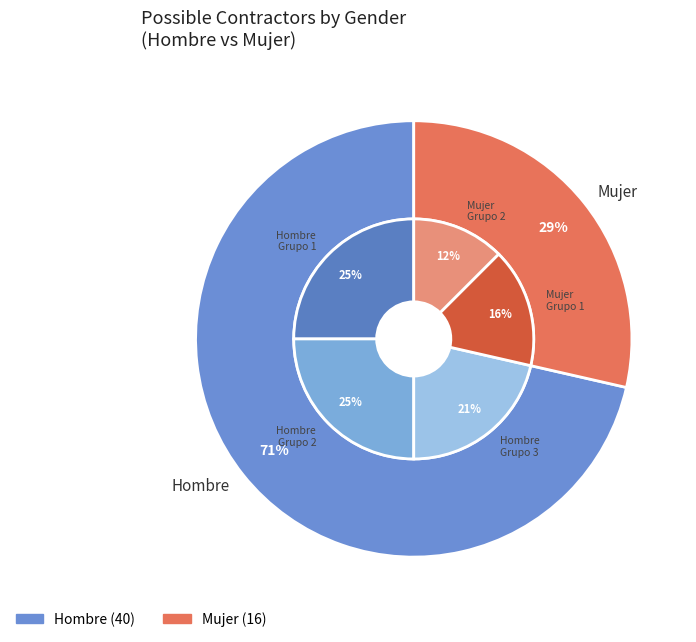

Which slice is the smallest?

Mujer